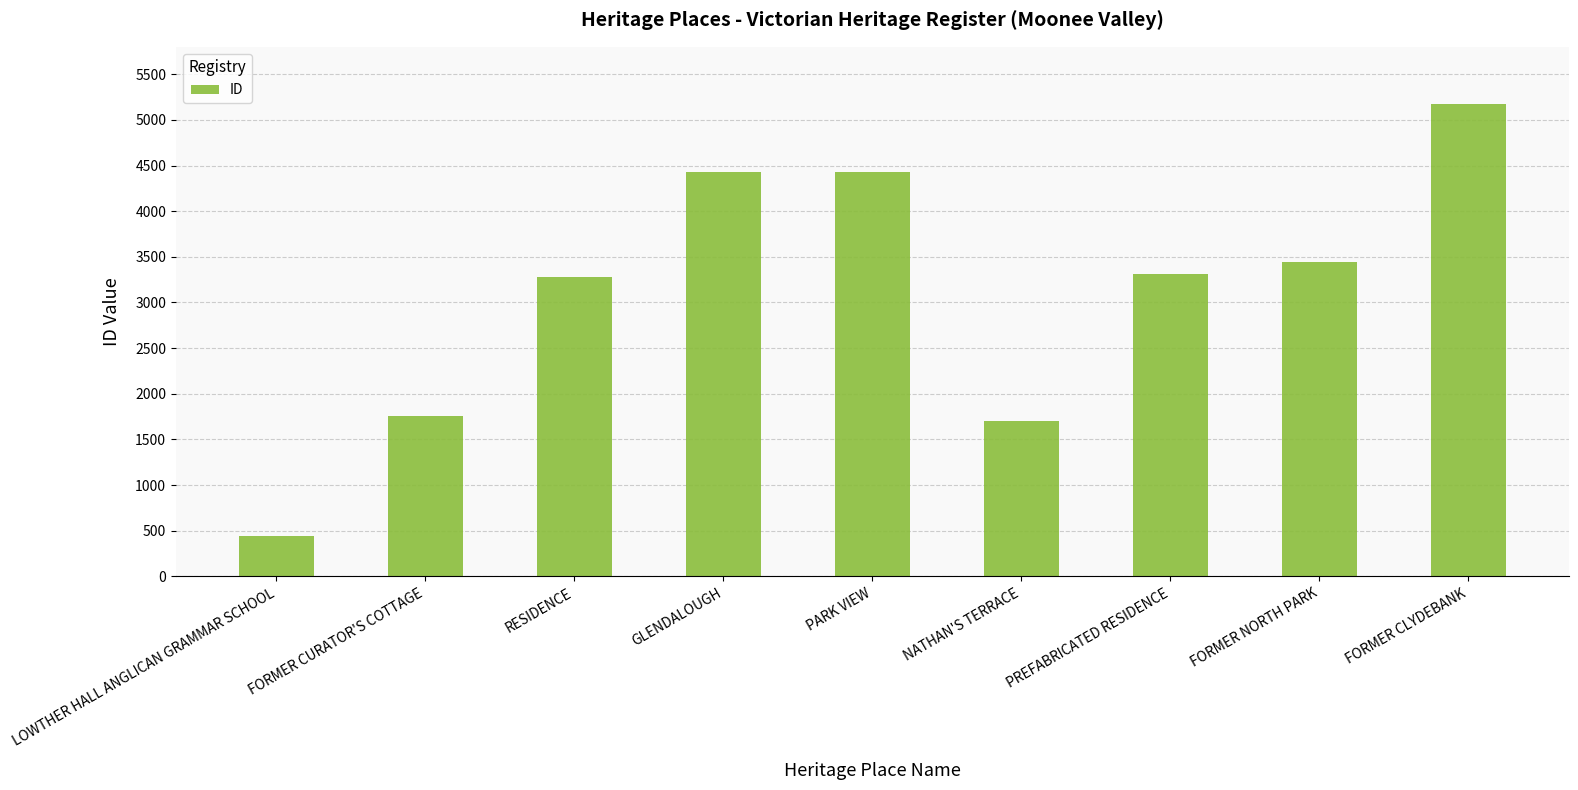

What is the difference between the second highest and second lowest values?

2735